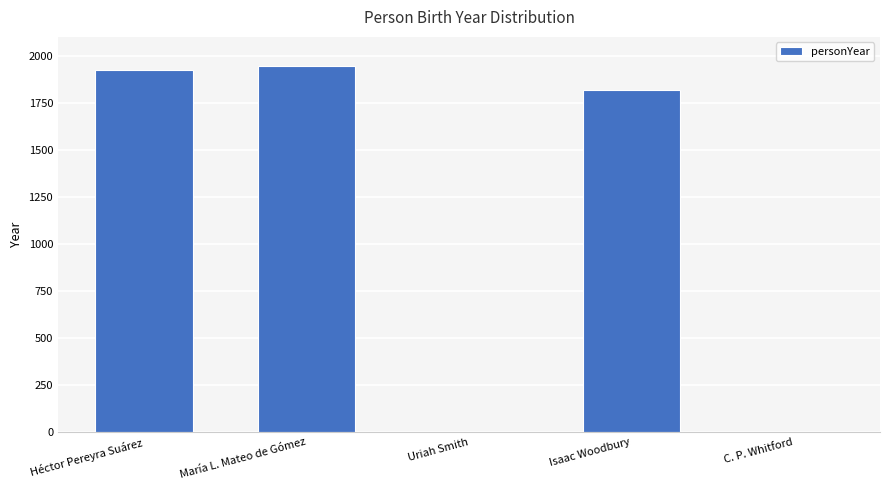

How many categories are shown in the chart?

5